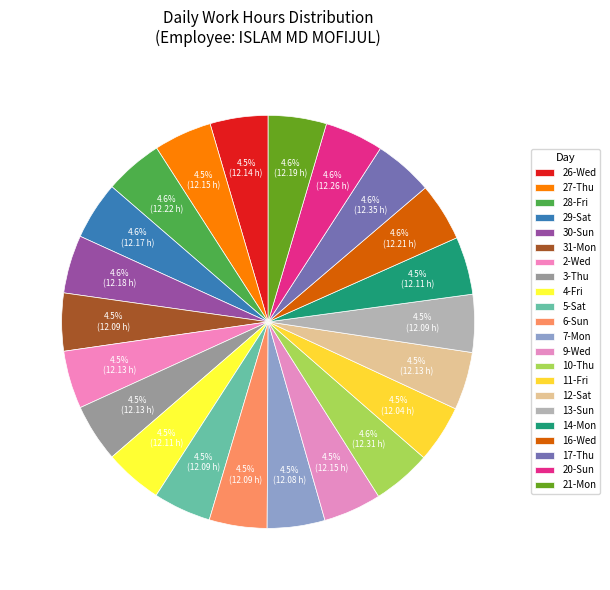

Does any single category account for the majority?

No